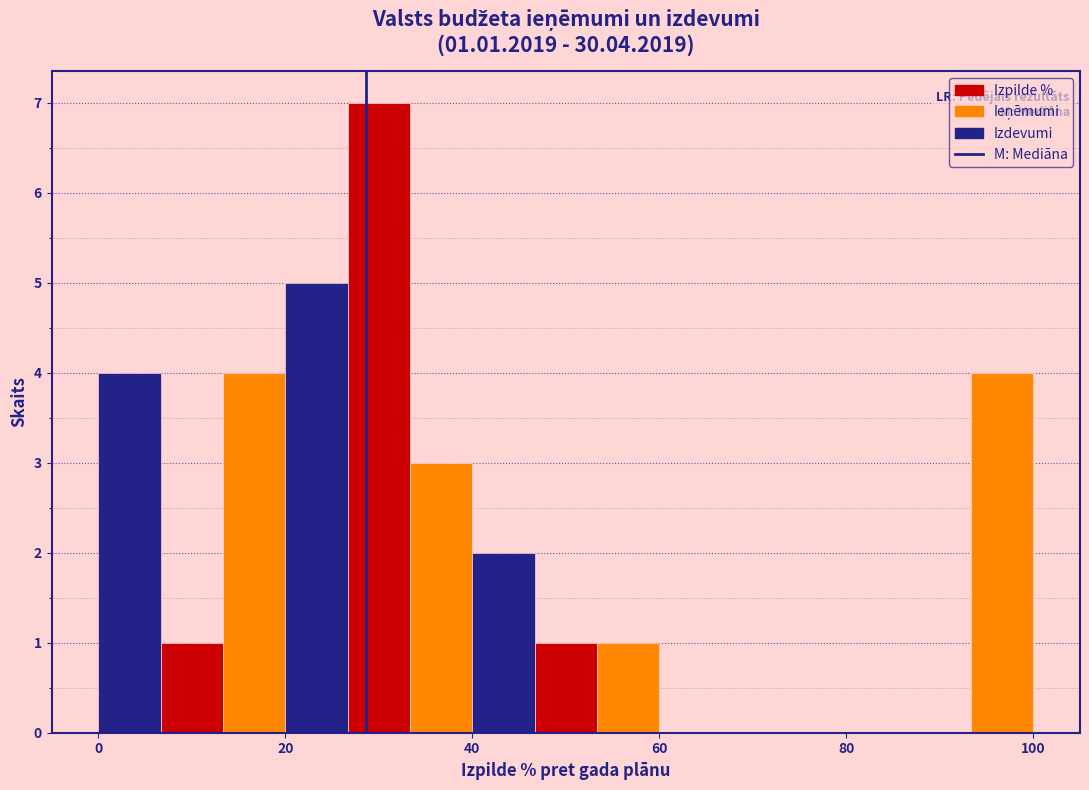

Around what value on the x-axis is the tallest bar? Give the approximate position of its centre, as read against the axis.

30